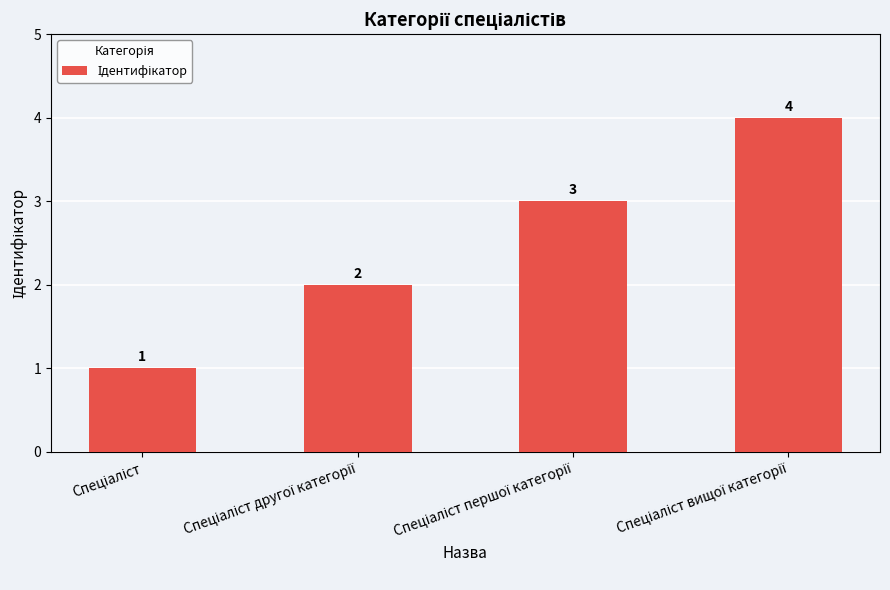

What is the difference between the maximum and minimum values?

3